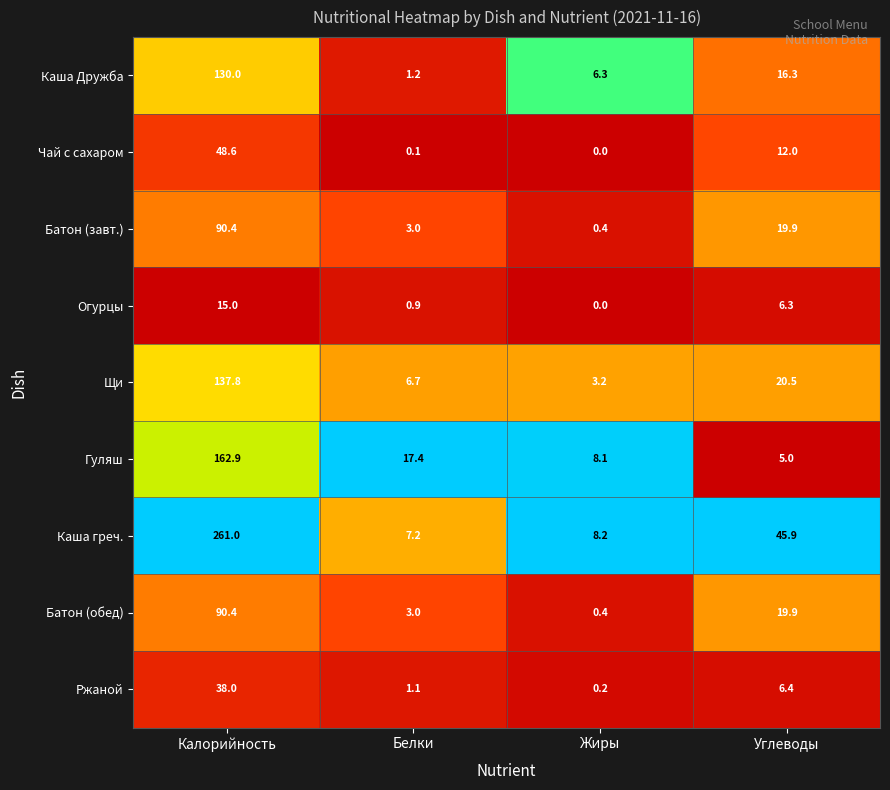

The value of Ржаной at Жиры is 0.2. True or false?

True